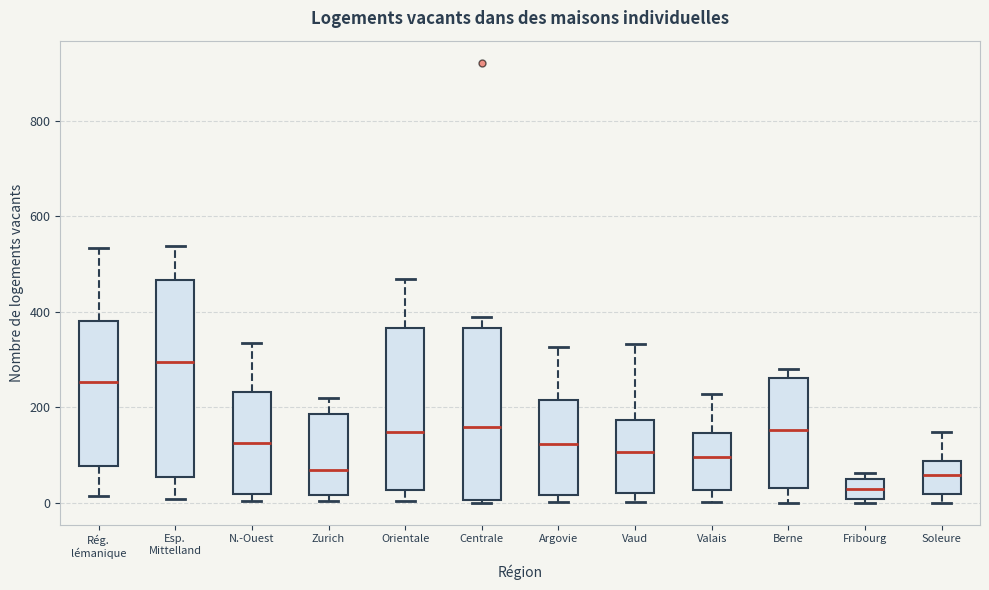

Where is the lower edge of the box for Esp. Mittelland on the y-axis? The values are not printed on the chart, so give them approximately, as read against the axis.

60